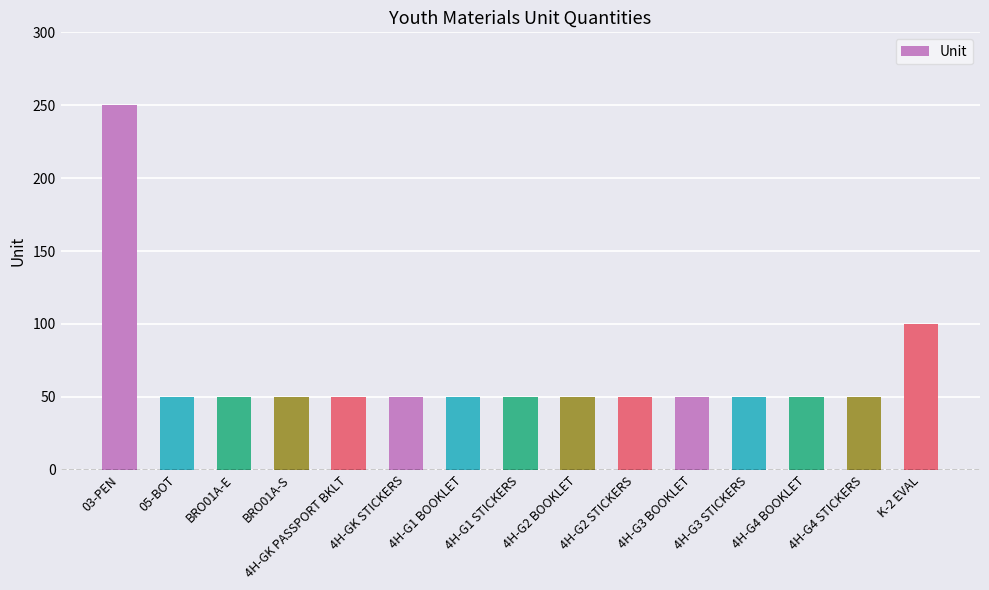

How many data points does each series have?

15